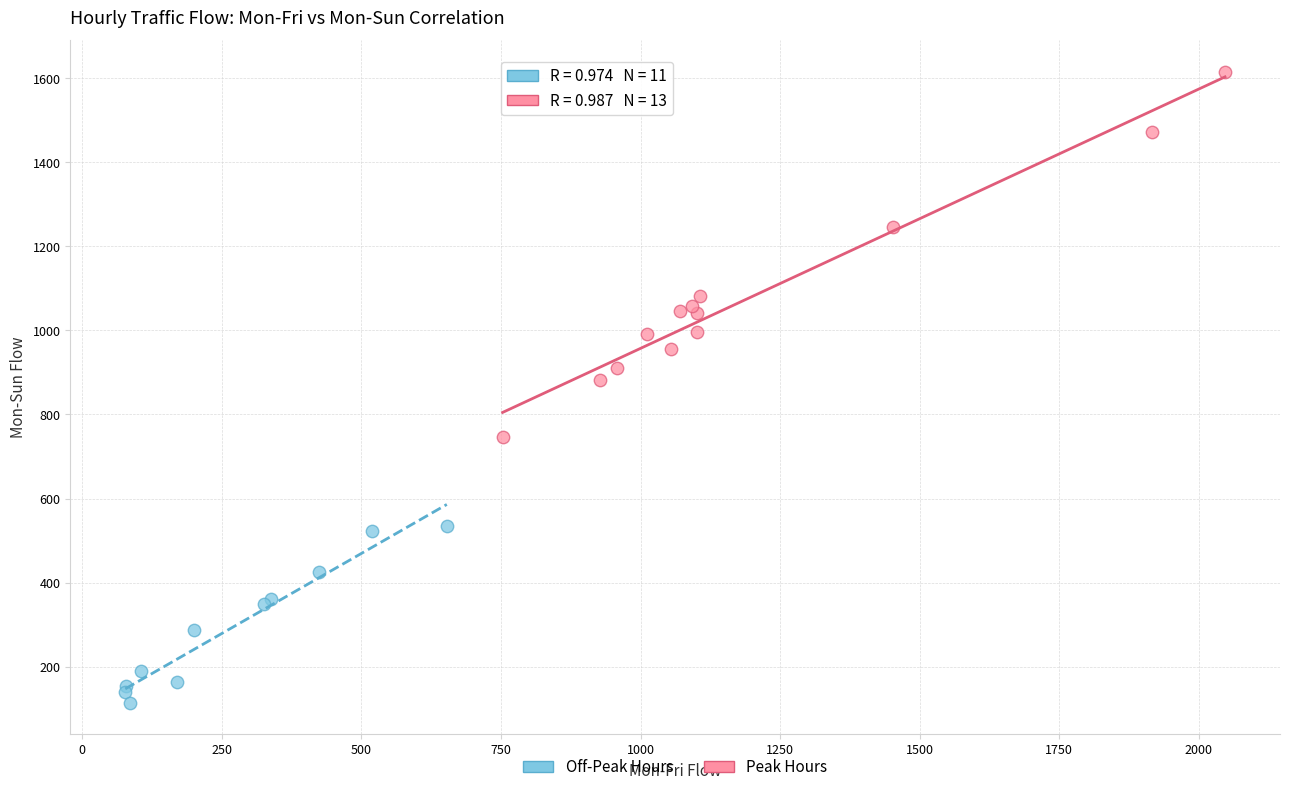

Which series reaches the maximum Y coordinate?

Peak Hours